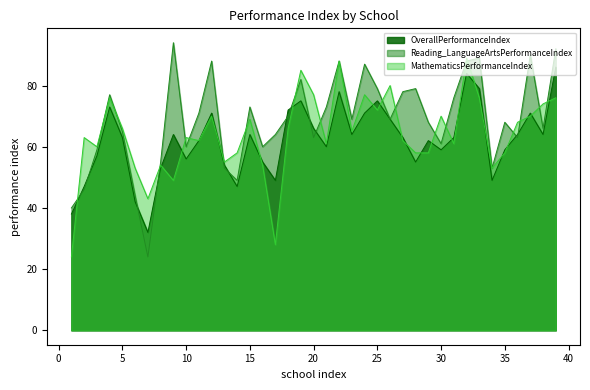

How many data points does each series have?

39